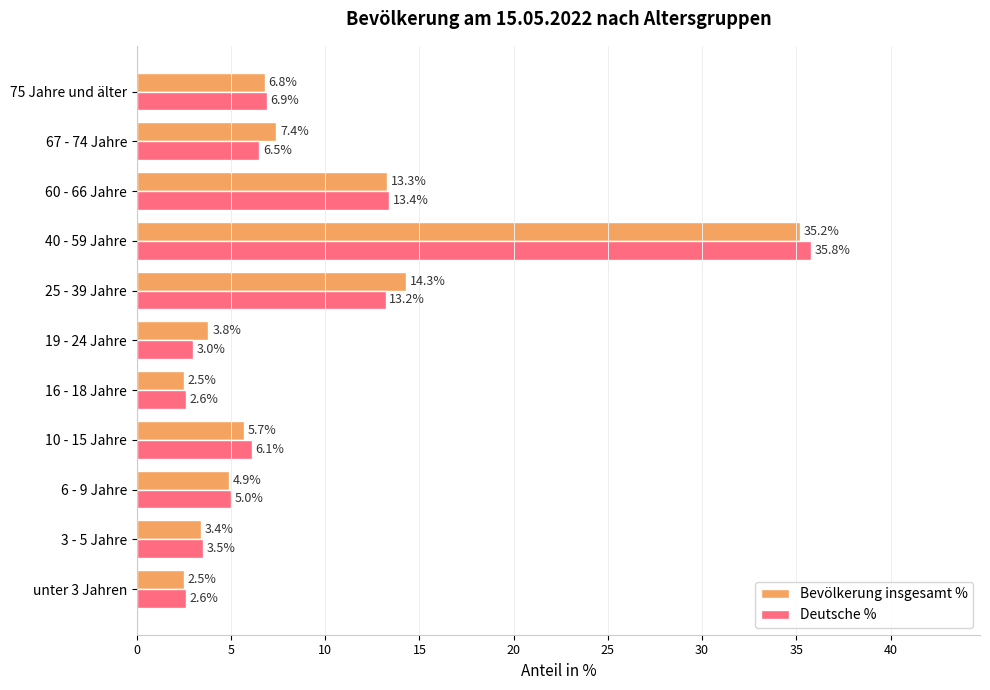

At how many categories does at least one series exceed 30?

1